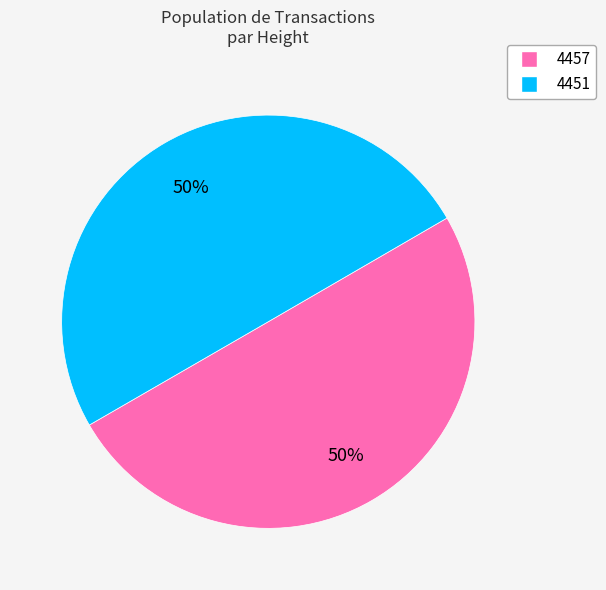

What is the ratio of the value at 4457 to the value at 4451?

1.0